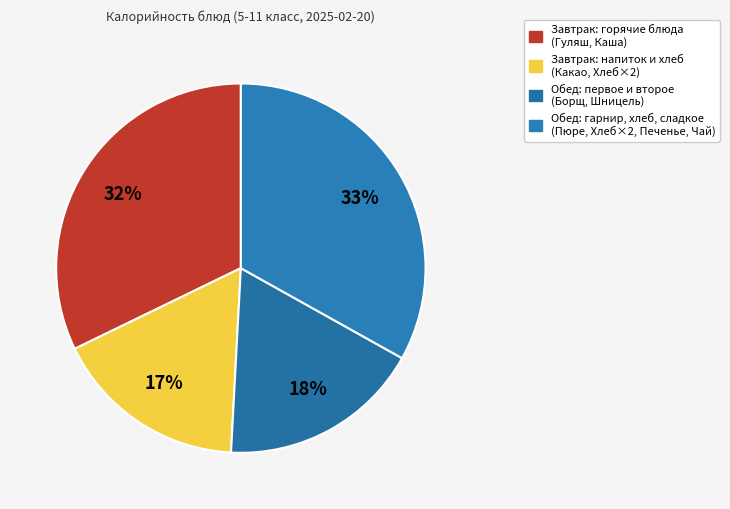

Does any single category account for the majority?

No